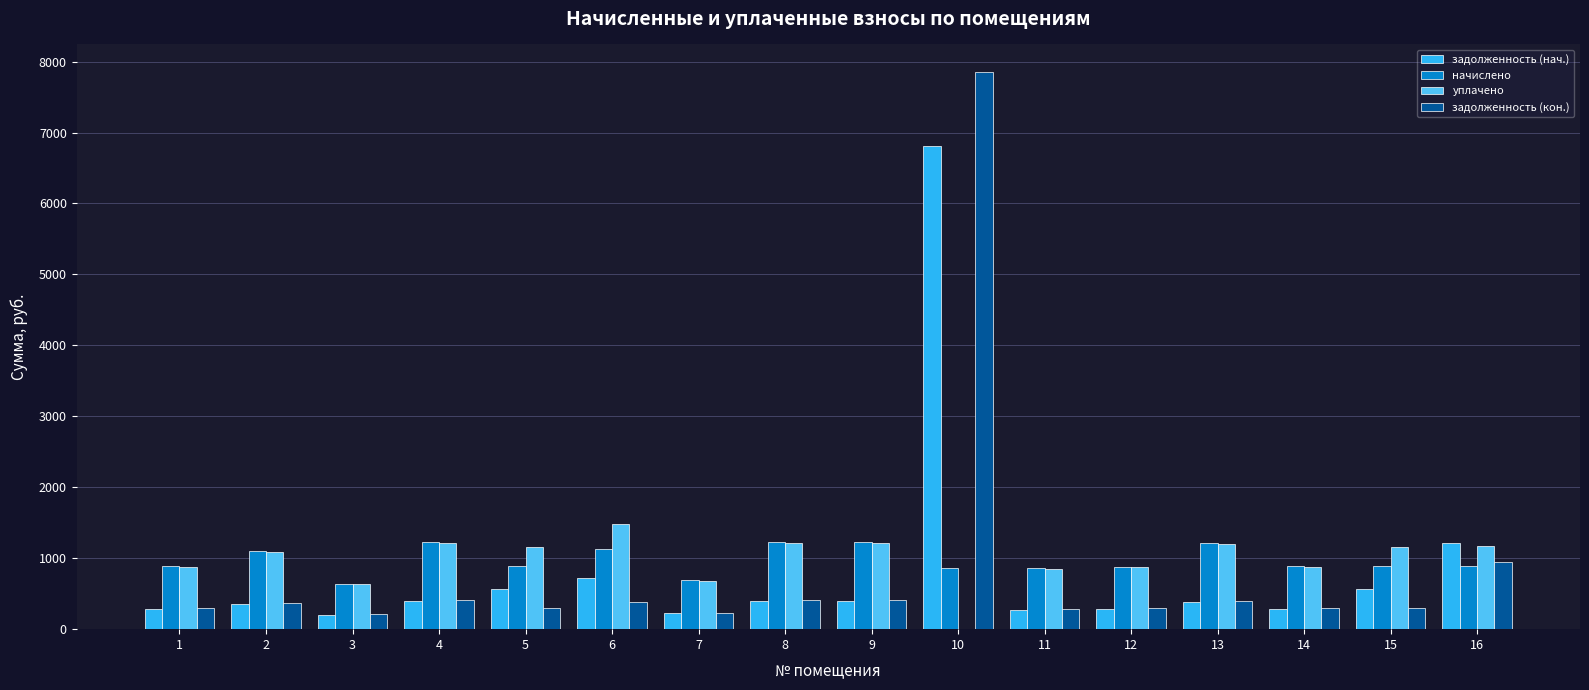

What is the difference between the уплачено values at 4 and 12?

338.4